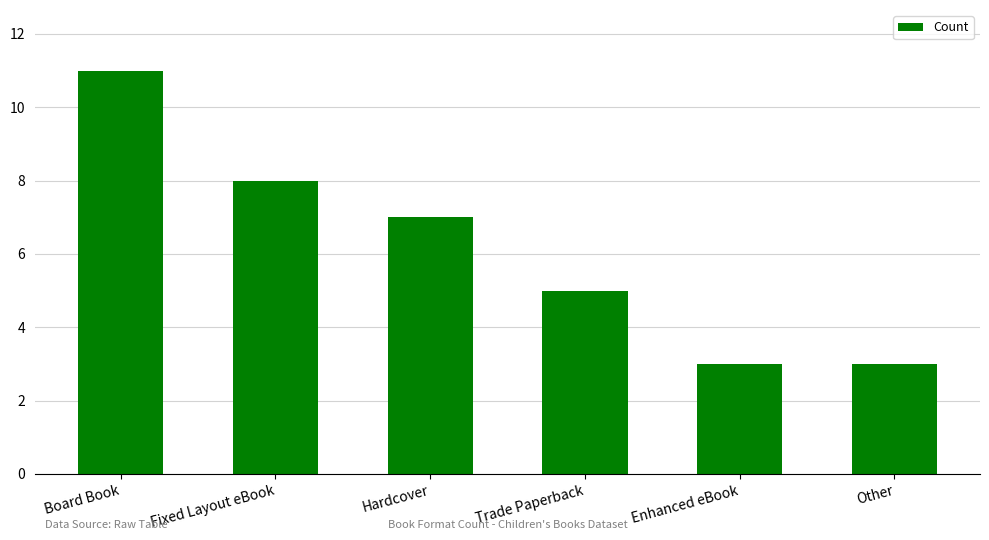

Reading left to right, what are all the values shown in this chart?

Board Book=11	Fixed Layout eBook=8	Hardcover=7	Trade Paperback=5	Enhanced eBook=3	Other=3